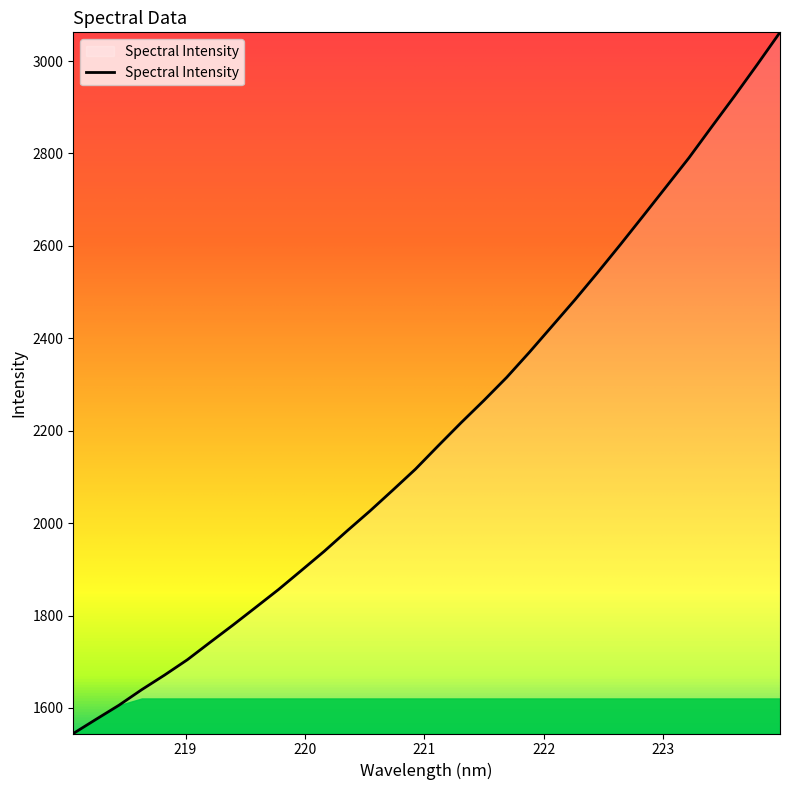

Rank the categories by value from highest to lowest.

223.9802, 223.7895, 223.5987, 223.408, 223.2172, 223.0264, 222.8355, 222.6447, 222.4538, 222.263, 222.0721, 221.8812, 221.6902, 221.4993, 221.3083, 221.1174, 220.9264, 220.7354, 220.5444, 220.3533, 220.1623, 219.9712, 219.7801, 219.589, 219.3979, 219.2067, 219.0156, 218.8244, 218.6332, 218.442, 218.2508, 218.0596